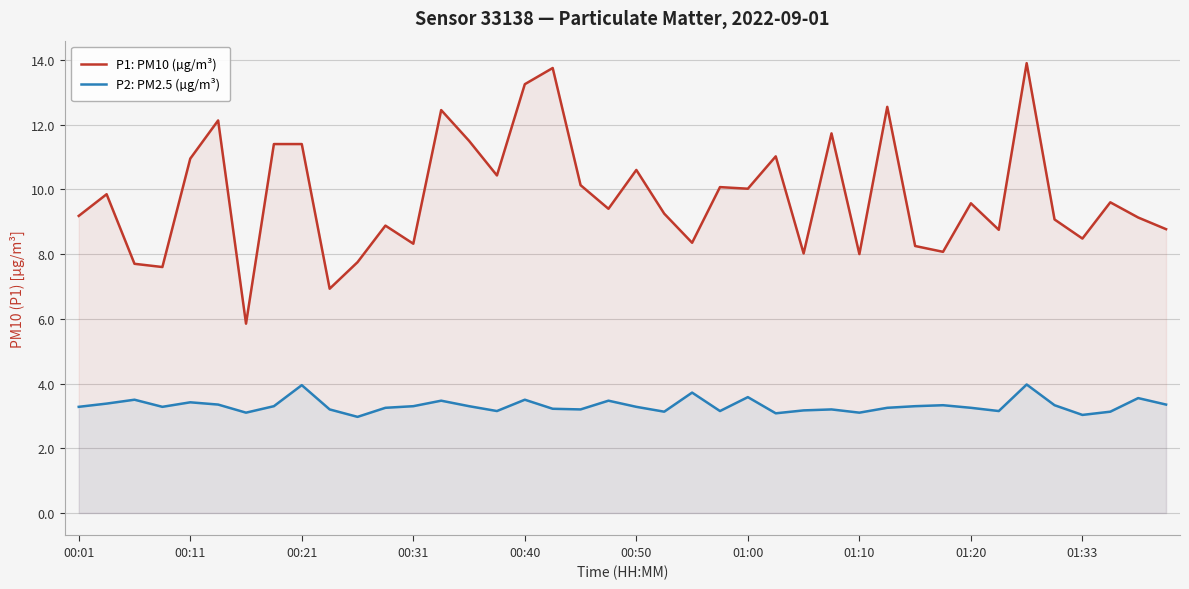

What is the lowest value of the P2: PM2.5 (µg/m³) series?

3.0